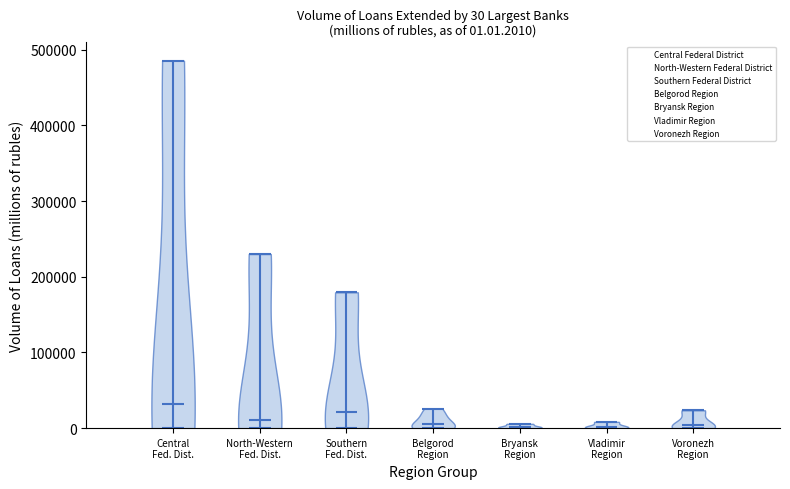

Which violin has the highest median line?

Central Fed. Dist.